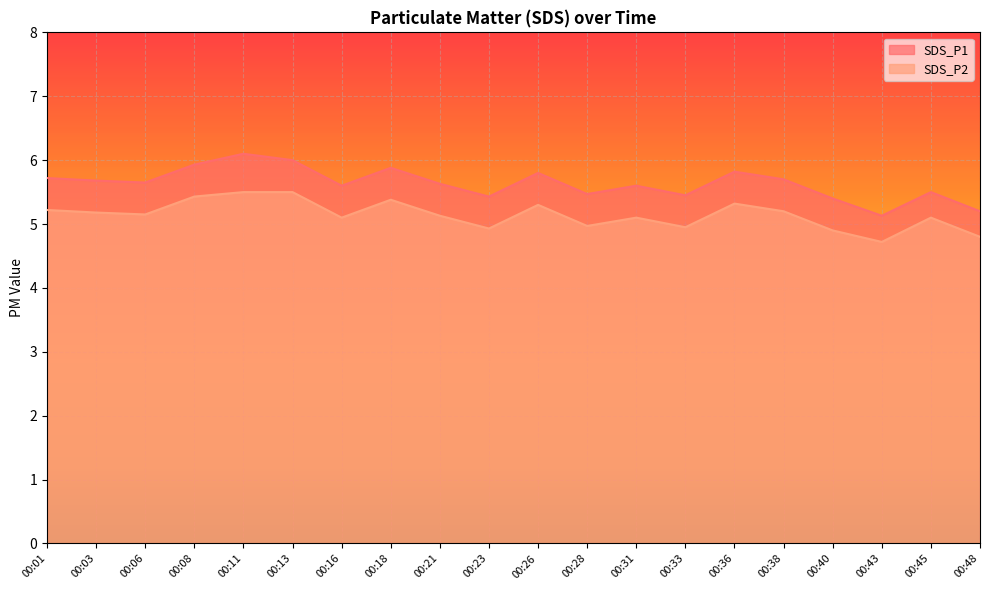

Which series has the widest spread of values?

SDS_P1